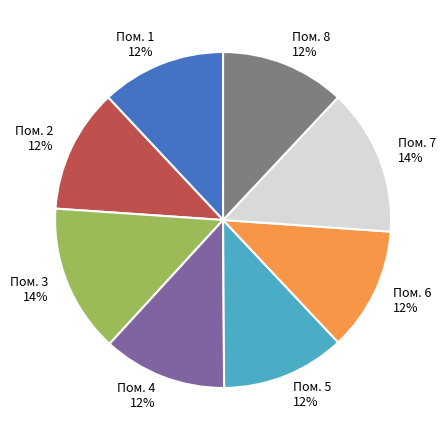

How many slices are in this pie chart?

8